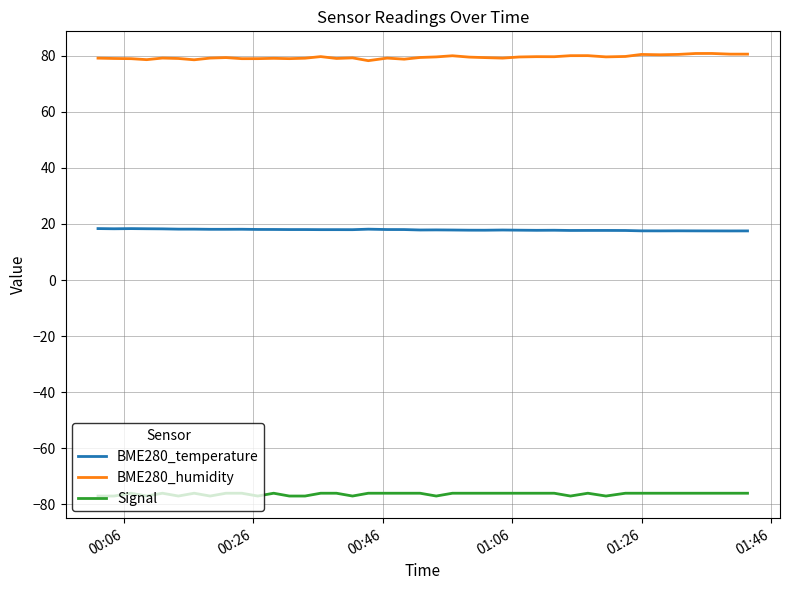

Is this an area chart (filled region under the line)?

No